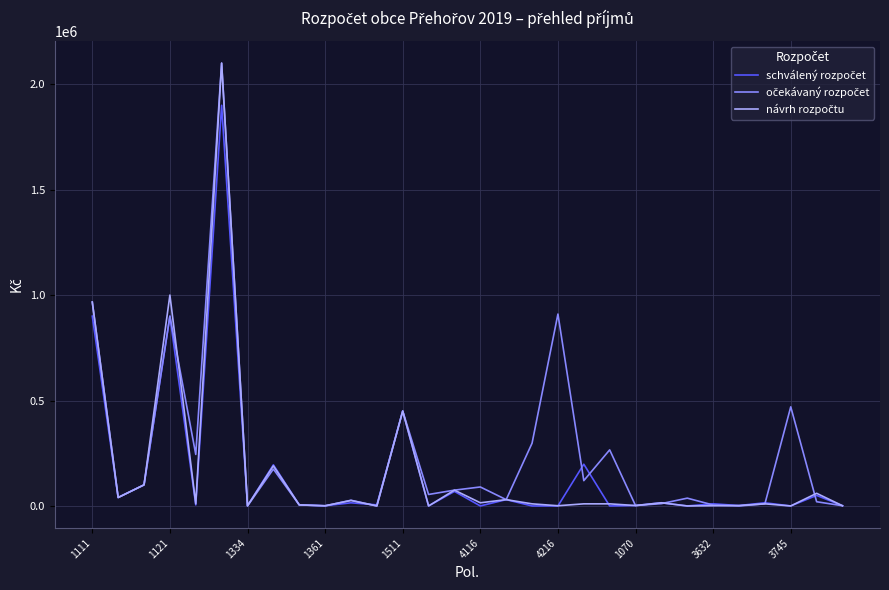

What is the greatest value displayed?

2100000